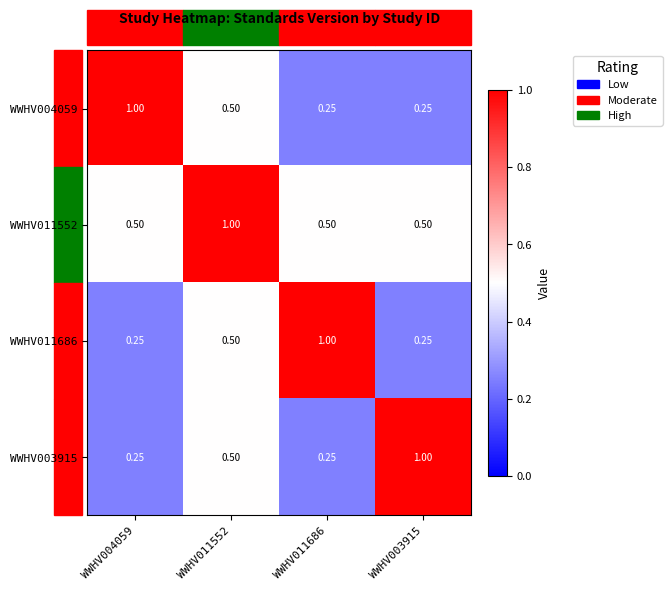

At WWHV011686, list the series in order from smallest to largest.

WWHV004059, WWHV003915, WWHV011552, WWHV011686